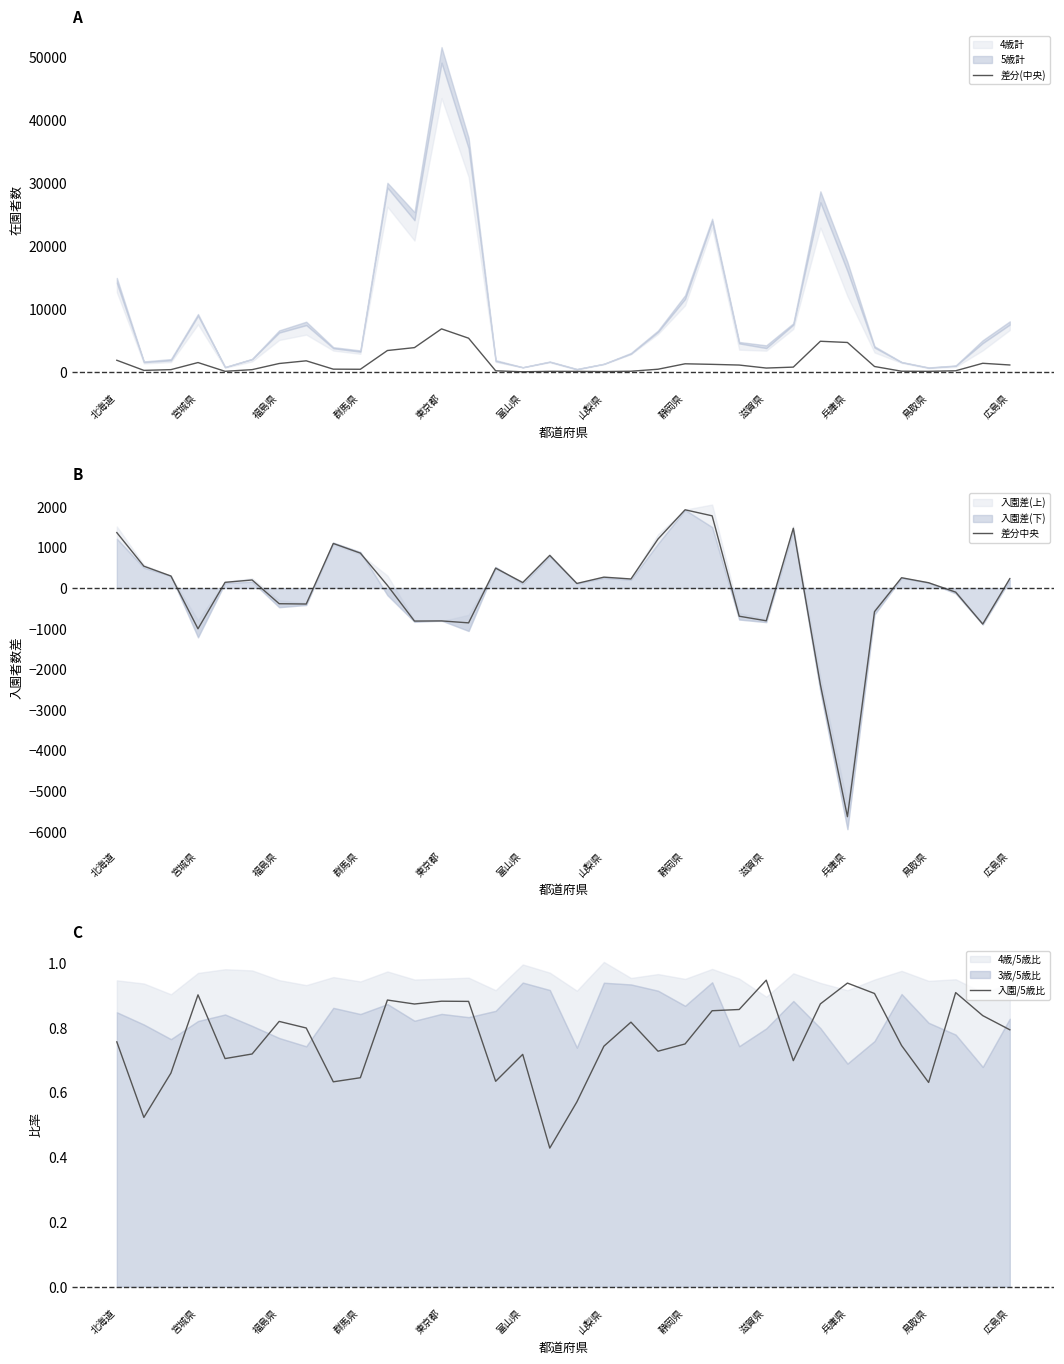

How many data points does each series have?

34